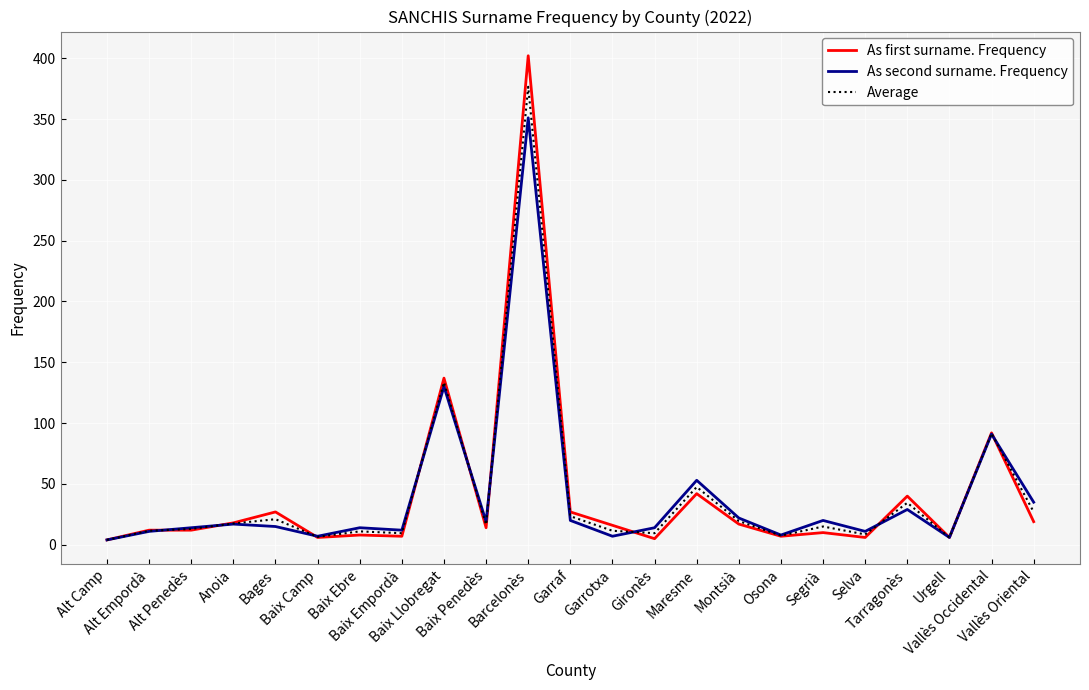

What is the spread (max minus min) of values at Maresme?

11.0